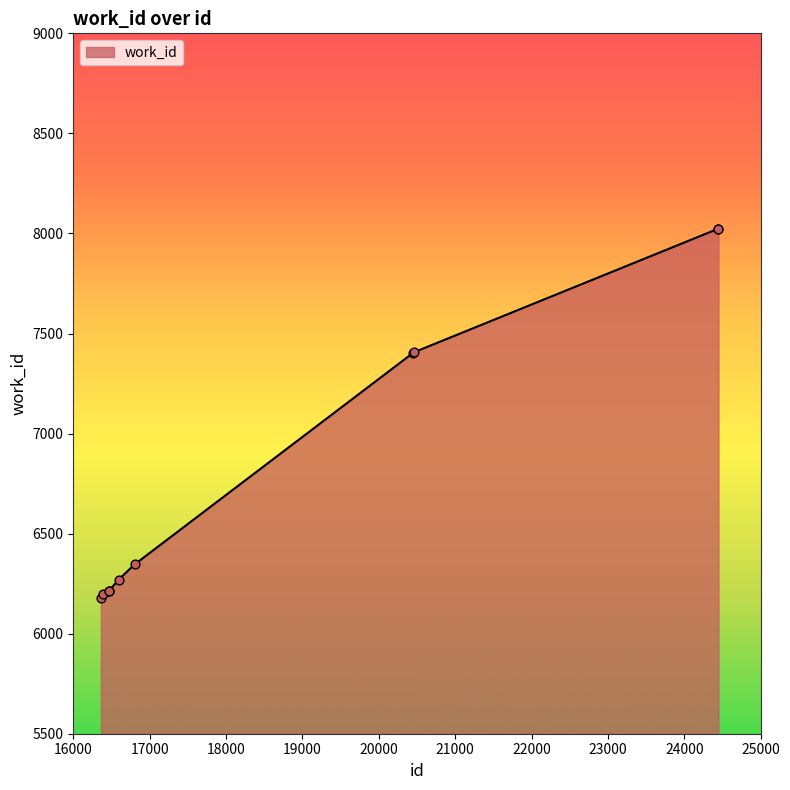

What is the minimum value shown in the chart?

6177